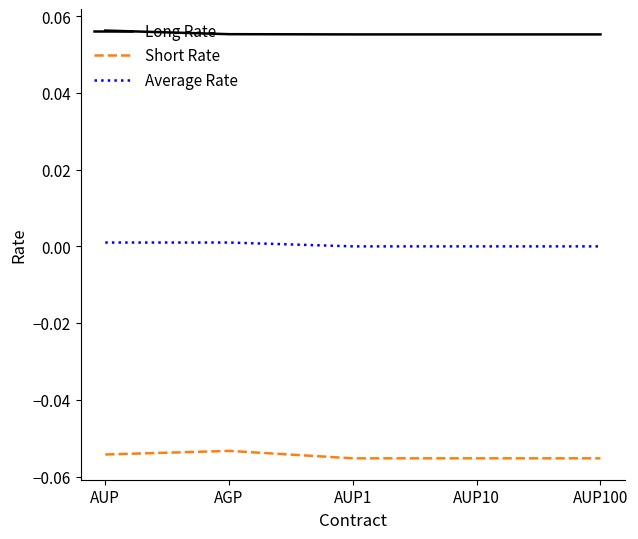

List the series in order of their overall mean, lowest first.

Short Rate, Average Rate, Long Rate